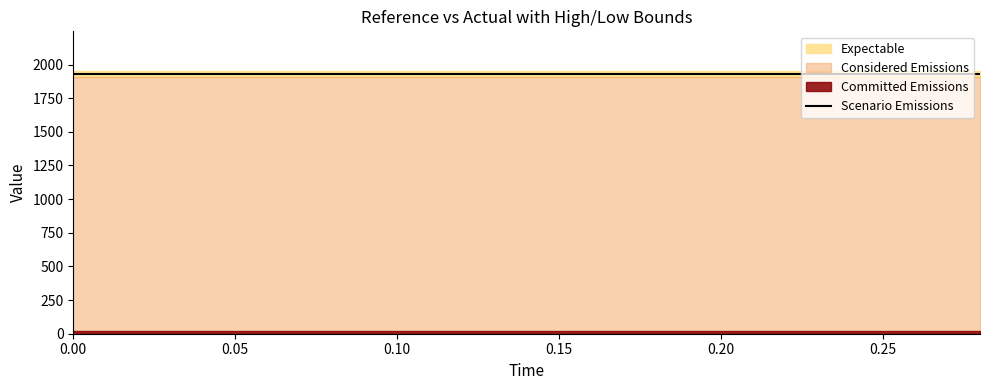

What is the label of the 4th point from the left?

0.06